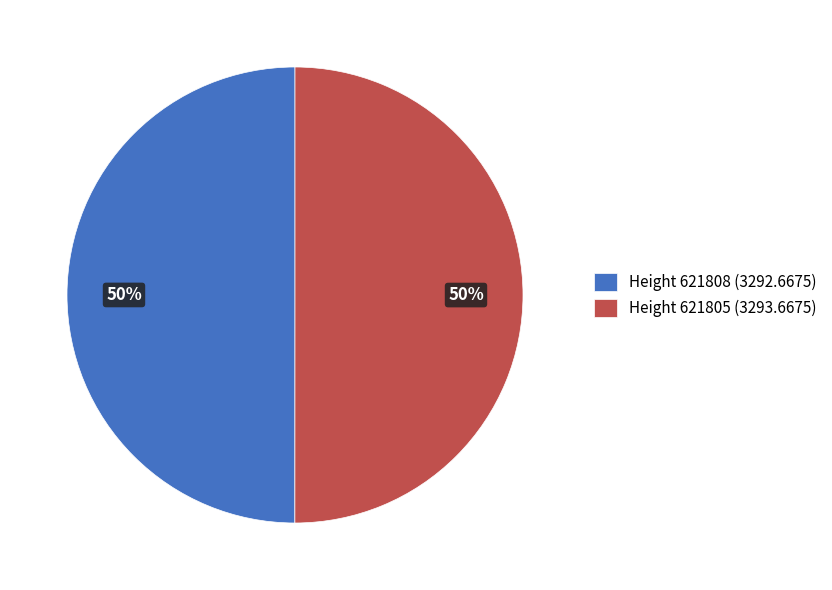

To the nearest percent, what is the average slice percentage?

50%